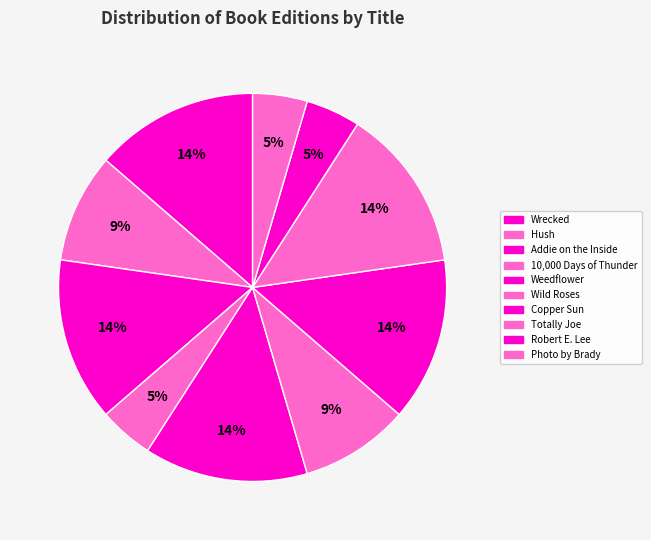

To the nearest percent, what is the combined percentage of Hush and Weedflower?

23%